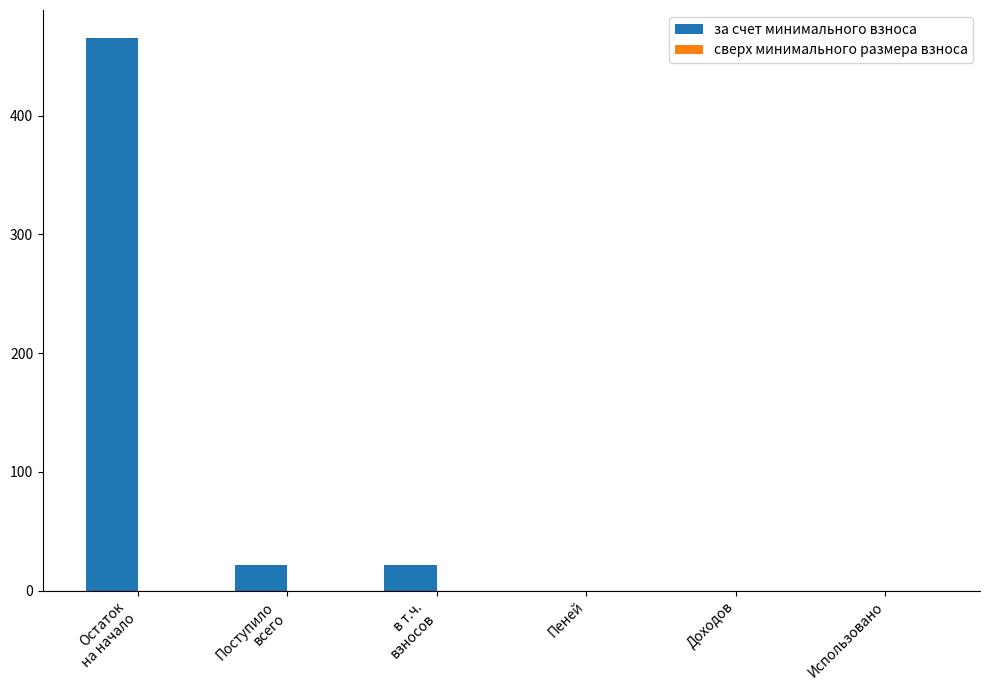

True or false: the data shows 0.0 at Пеней.

True